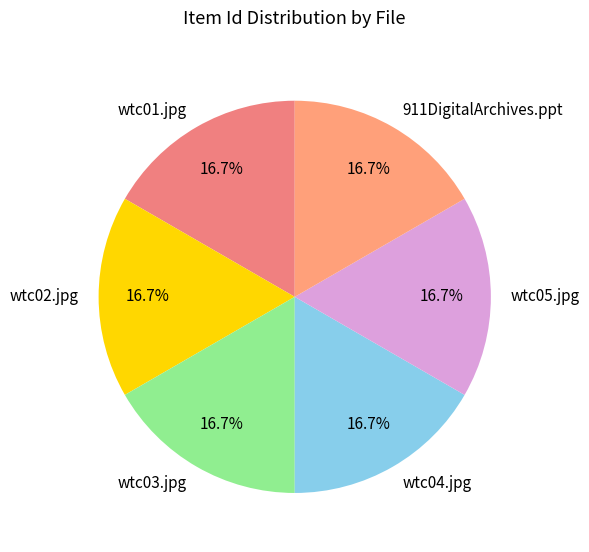

What percentage is the wtc04.jpg slice, to the nearest percent?

17%